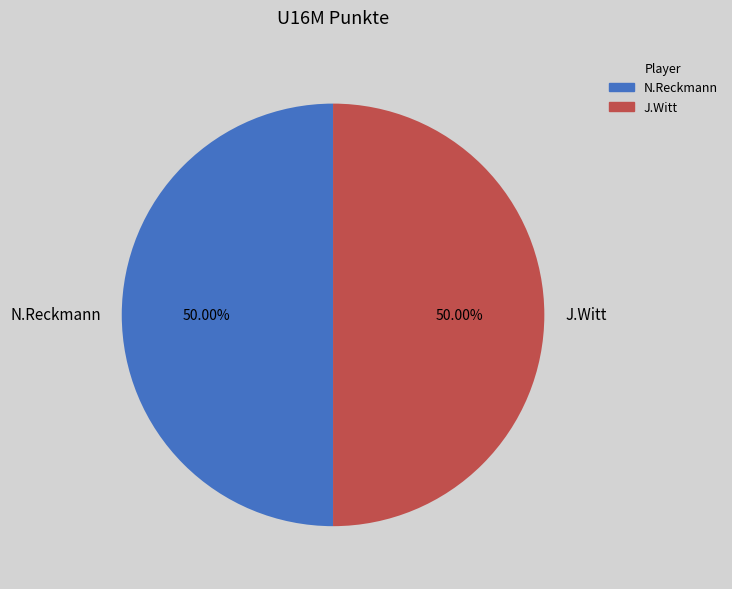

Combined, what portion of the pie is J.Witt and N.Reckmann?

100.0%